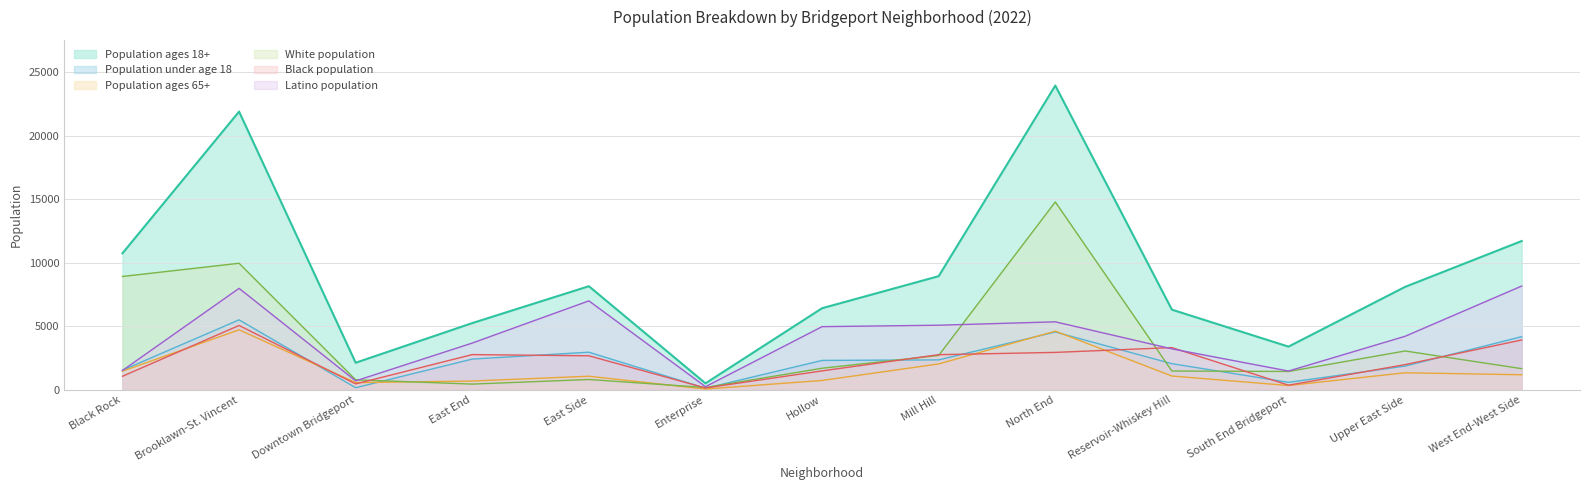

How many data points in White population are less than 1678?

6